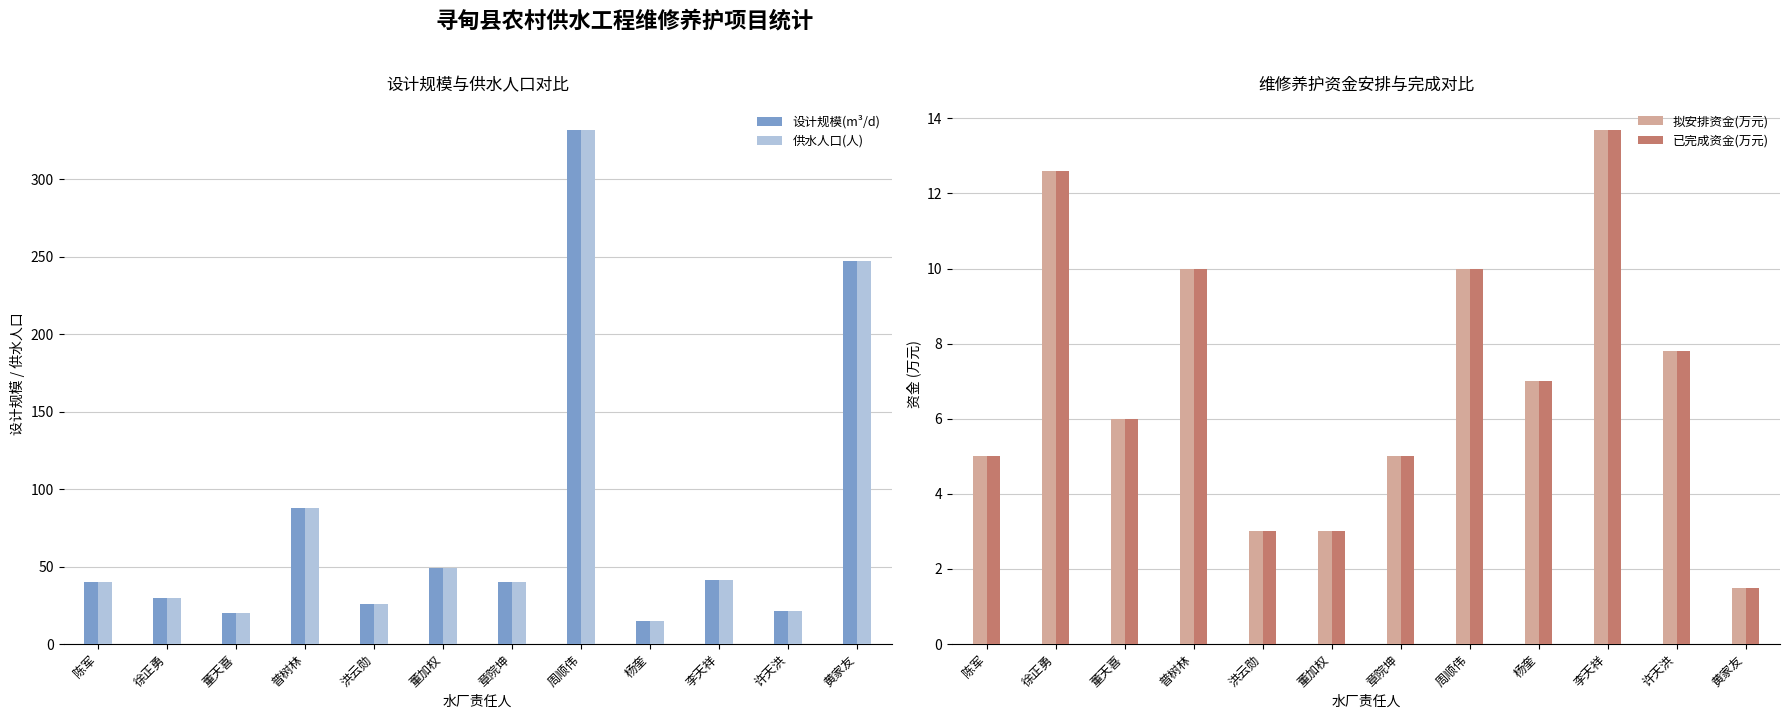

How many bars are there in total?

48